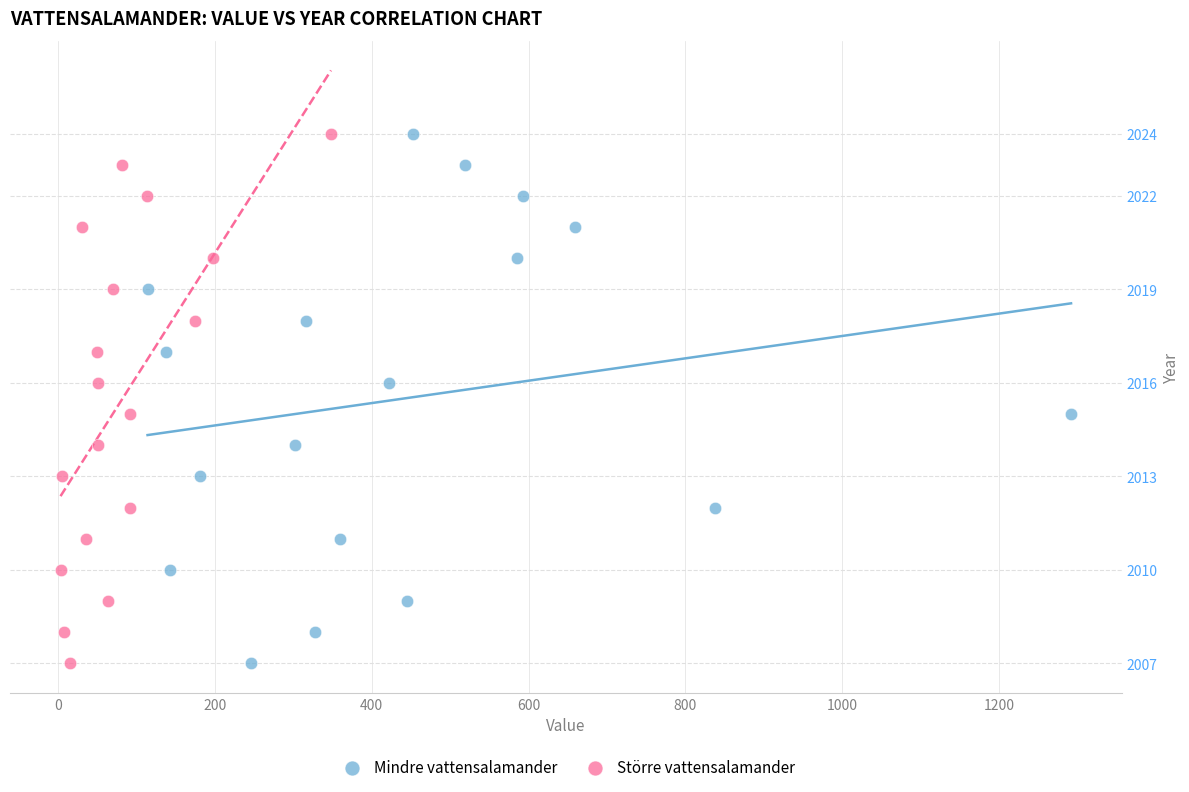

What are all the series names shown in the legend?

Mindre vattensalamander, Större vattensalamander